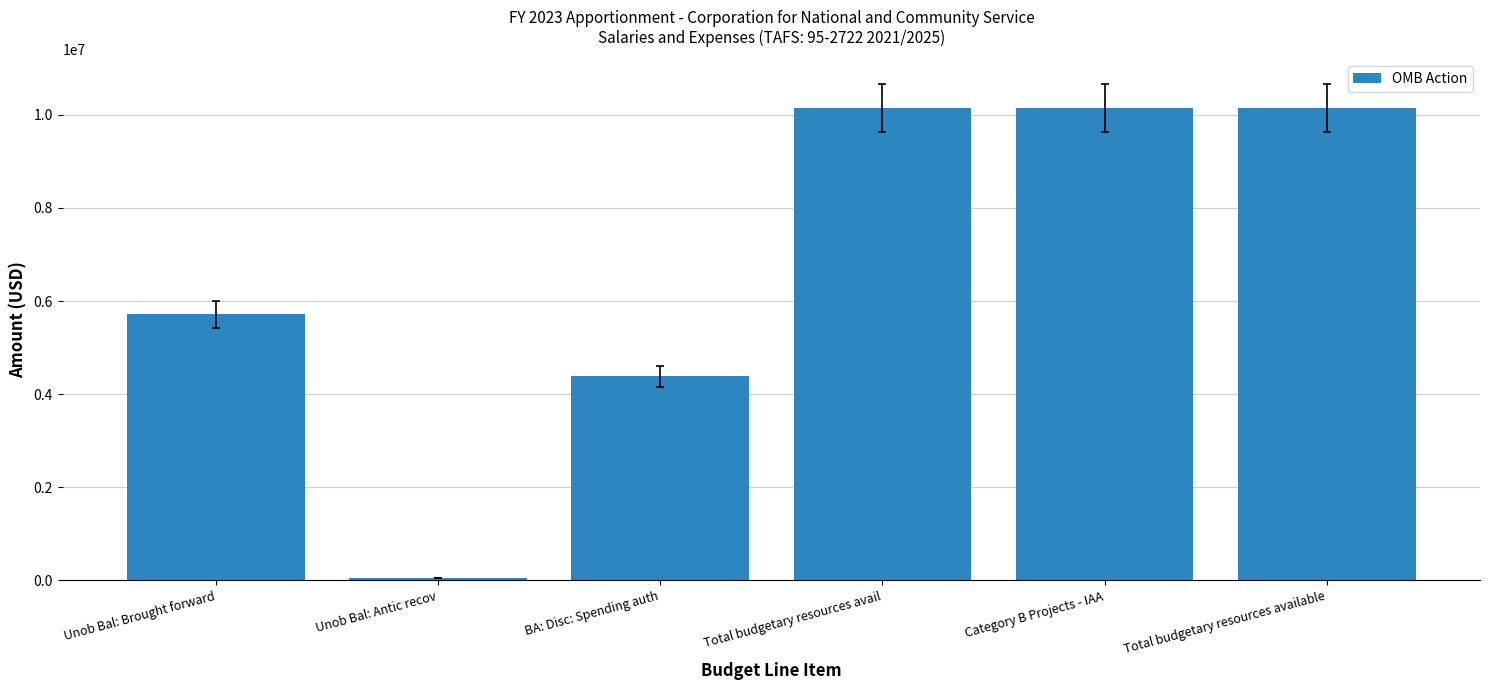

What is the difference between the maximum and minimum values?

10098531